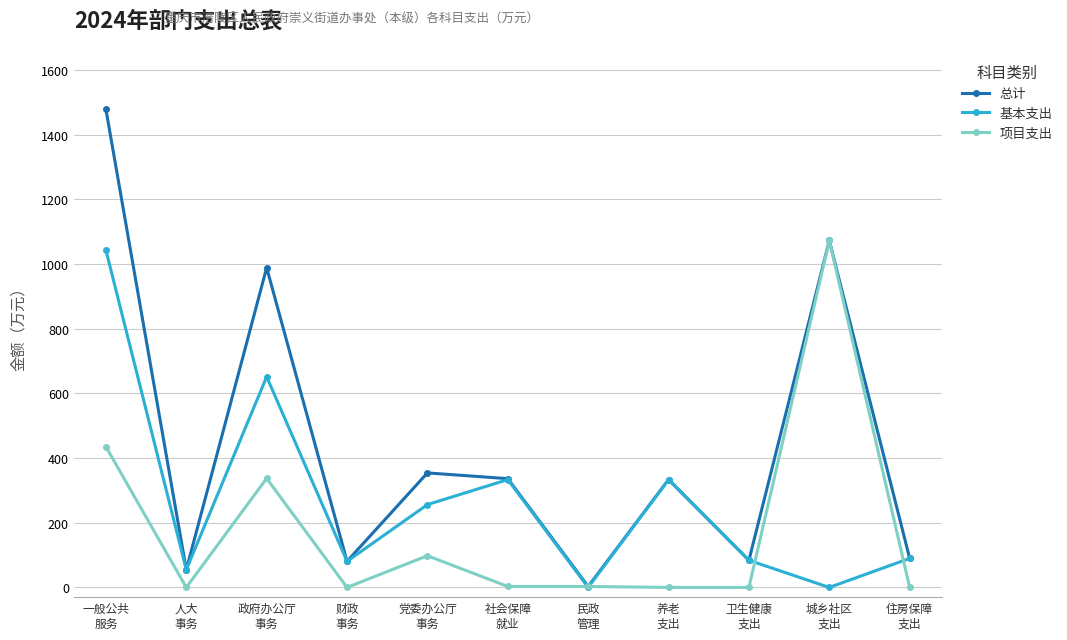

Which series has the largest total across all categories?

总计